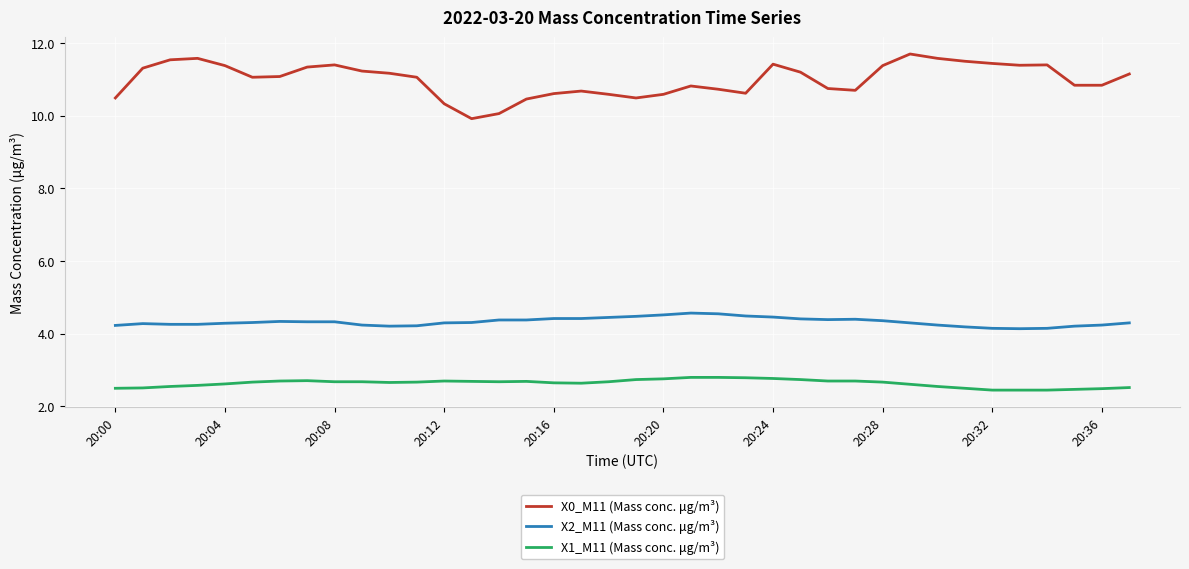

What is the sum of all X0_M11 (Mass conc. μg/m³) values?

417.8